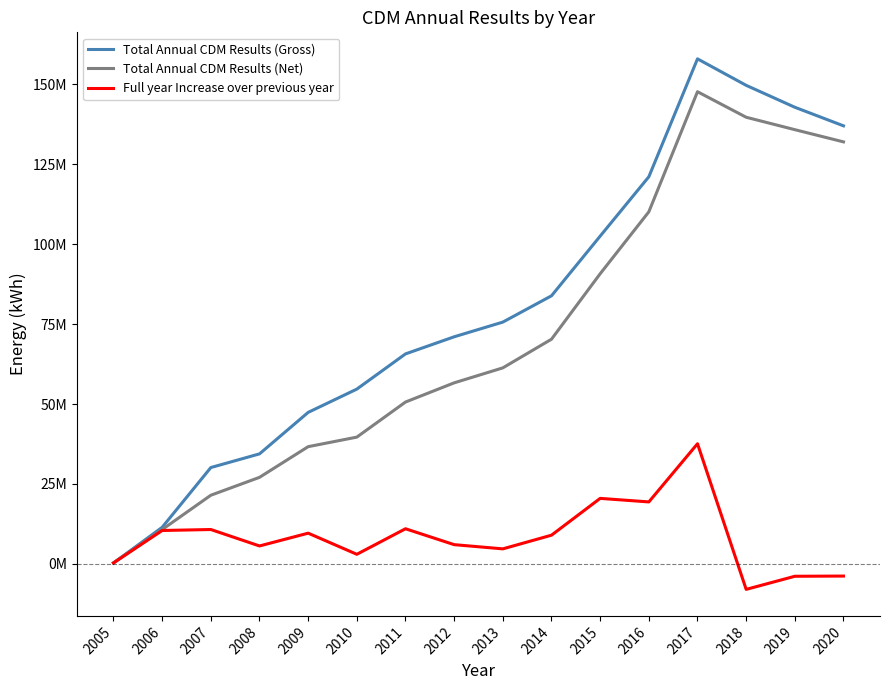

Between 2011 and 2005, which is larger?

2011